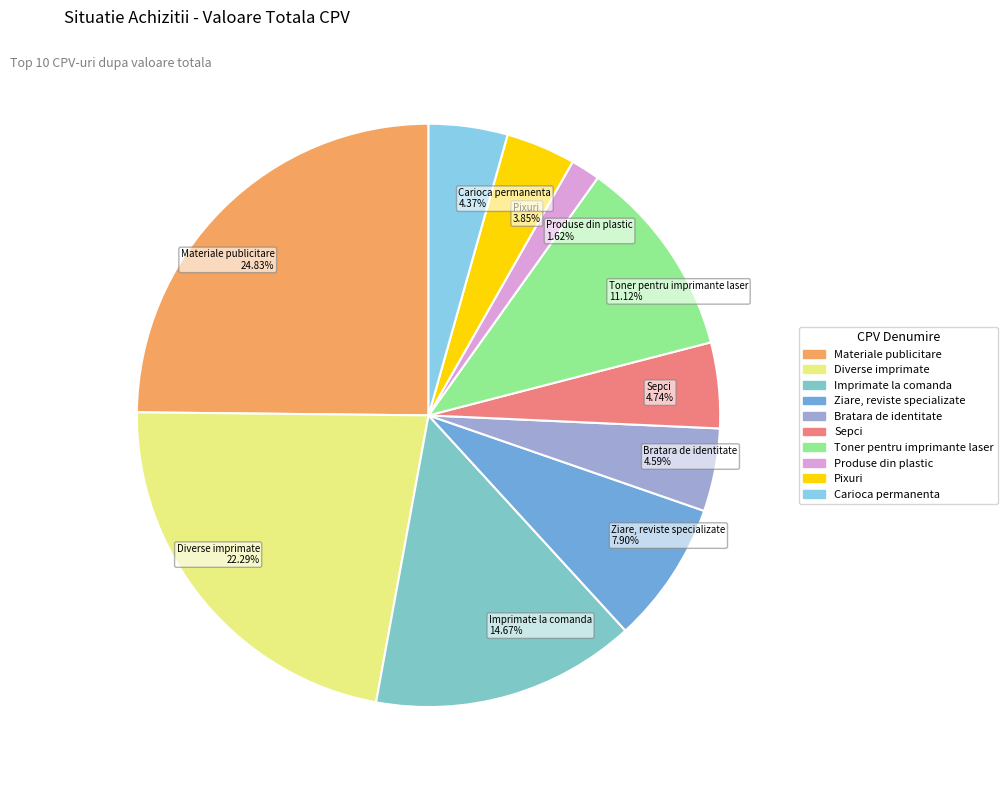

What is the ratio of the value at Carioca permanenta to the value at Imprimate la comanda?

0.3